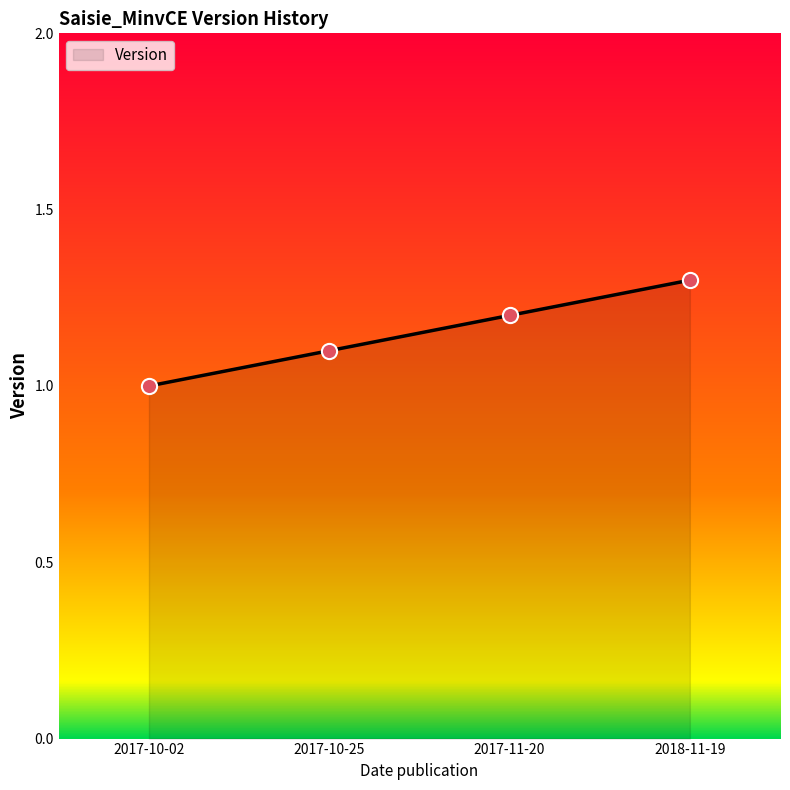

What is the change in value from 2017-10-25 to 2017-11-20?

+0.1